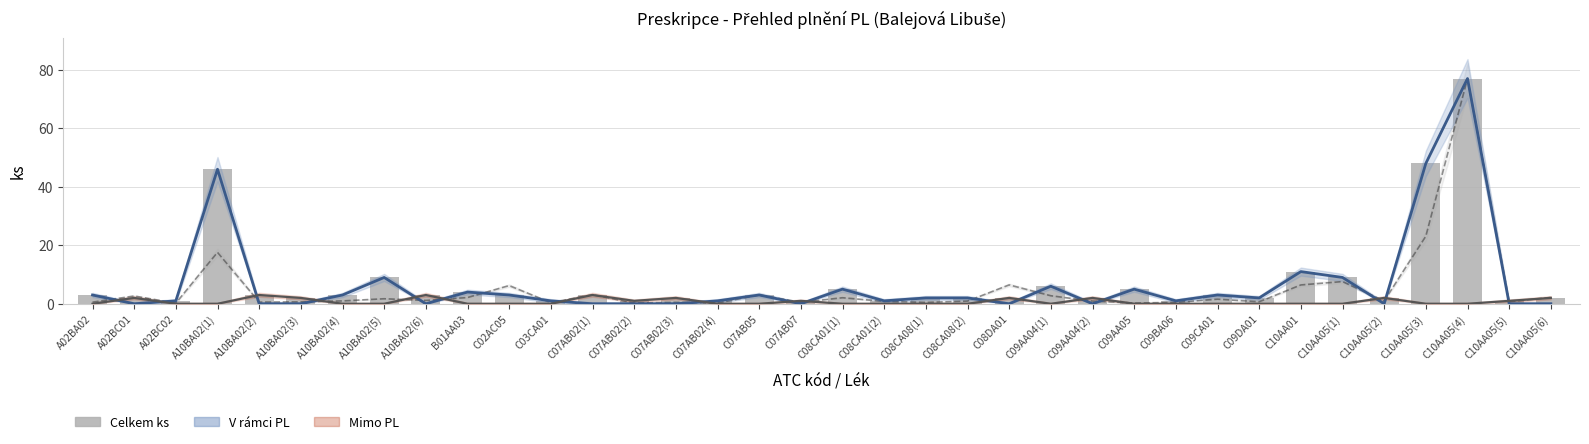

Rank the categories by Celkem Kč (scaled) value from highest to lowest.

C10AA05(4), C10AA05(3), A10BA02(1), C10AA05(1), C08DA01, C10AA01, C02AC05, C07AB02(1), C07AB05, C09AA04(1), A02BC01, C10AA05(6), B01AA03, C08CA01(1), A10BA02(5), C09CA01, A10BA02(6), C10AA05(2), A10BA02(4), C08CA08(2), C09AA04(2), C08CA01(2), C09DA01, C10AA05(5), A10BA02(3), A10BA02(2), A02BA02, C07AB07, C07AB02(3), C09BA06, C08CA08(1), C03CA01, C07AB02(2), C07AB02(4), C09AA05, A02BC02